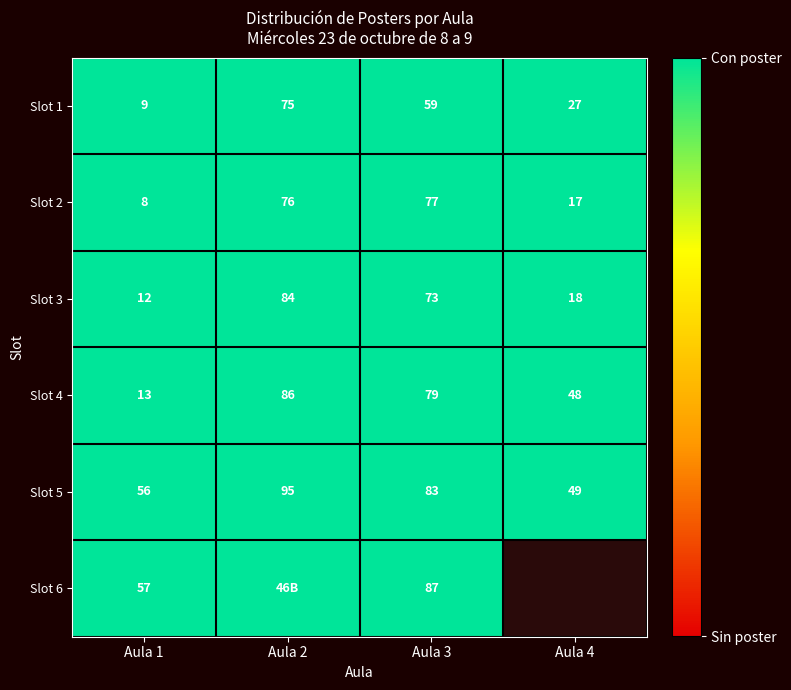

True or false: Aula 2 has a value of 1 at 3.

False